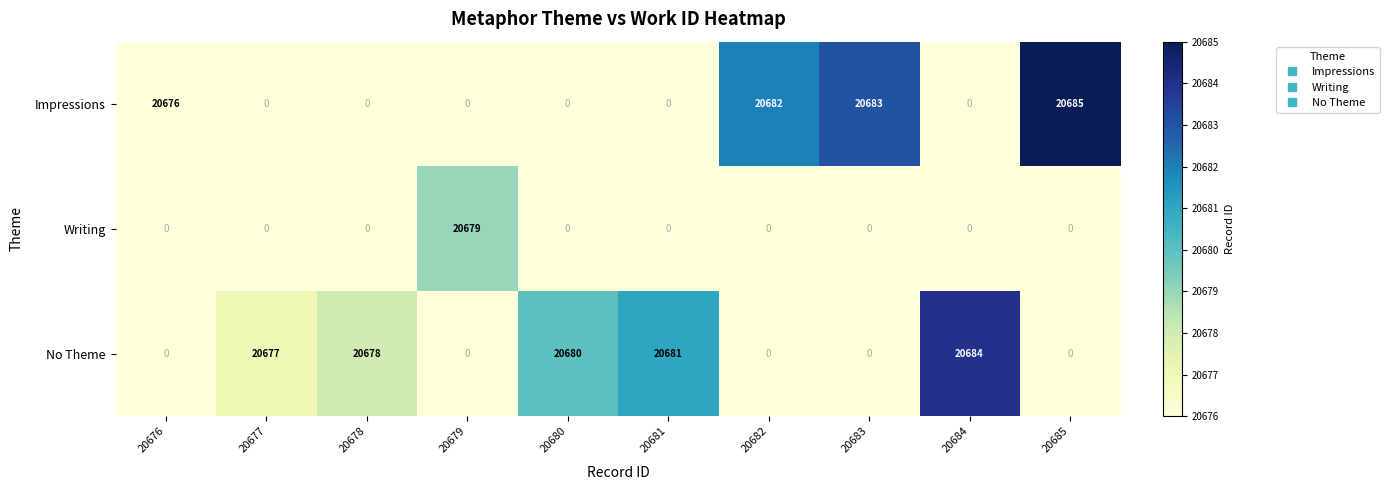

What is the sum of all Impressions values?

82726